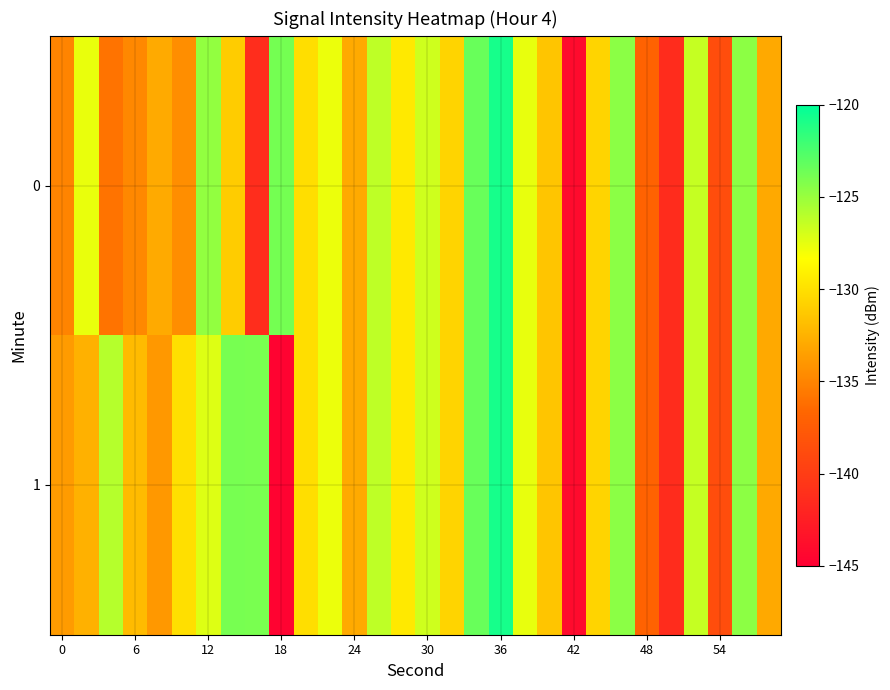

Reading left to right, transcribe all the data shown in this chart.

0: -135.0	-127.6	-135.9	-134.8	-132.9	-134.5	-124.8	-131.0	-141.3	-123.8	-130.1	-127.7	-132.9	-126.2	-129.5	-126.8	-130.7	-123.5	-120.7	-127.6	-131.5	-144.0	-130.7	-124.6	-137.0	-141.3	-126.5	-138.6	-124.6	-133.0
1: -133.8	-132.6	-125.9	-132.0	-133.9	-130.0	-127.2	-123.9	-124.0	-144.7	-130.1	-127.7	-132.9	-126.2	-129.5	-126.8	-130.7	-123.5	-120.7	-127.6	-131.5	-144.0	-130.7	-124.6	-137.0	-141.3	-126.5	-138.6	-124.6	-133.0